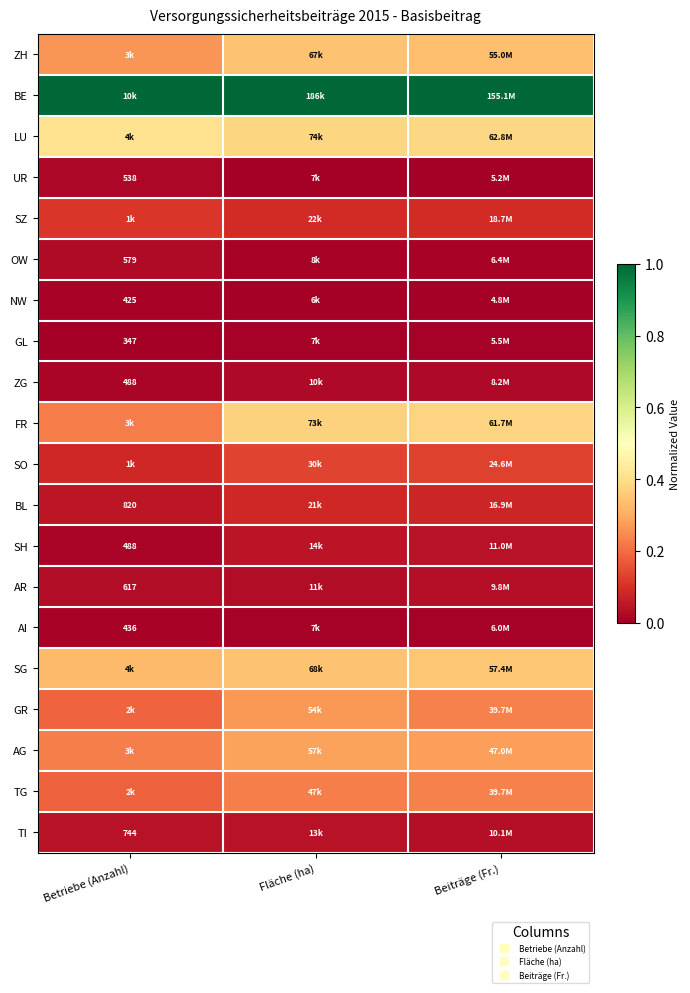

Is it true that SZ equals 0.1 at Betriebe (Anzahl)?

True